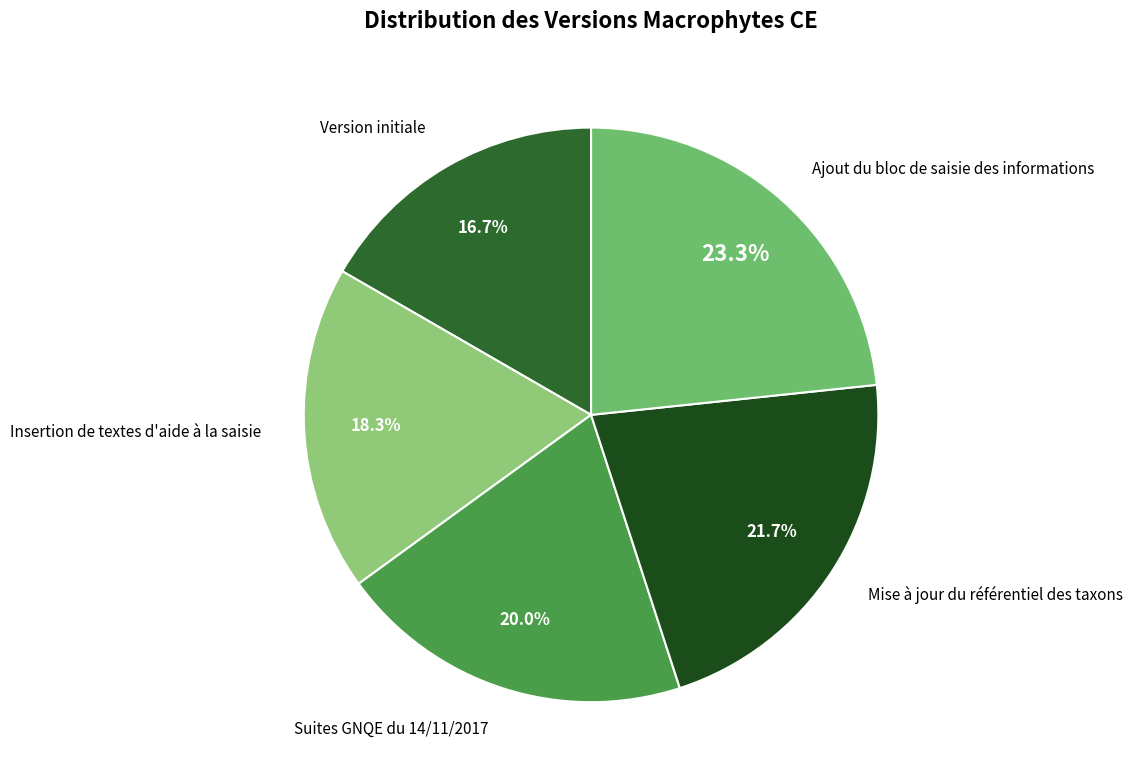

Which slice is the largest?

Ajout du bloc de saisie des informations